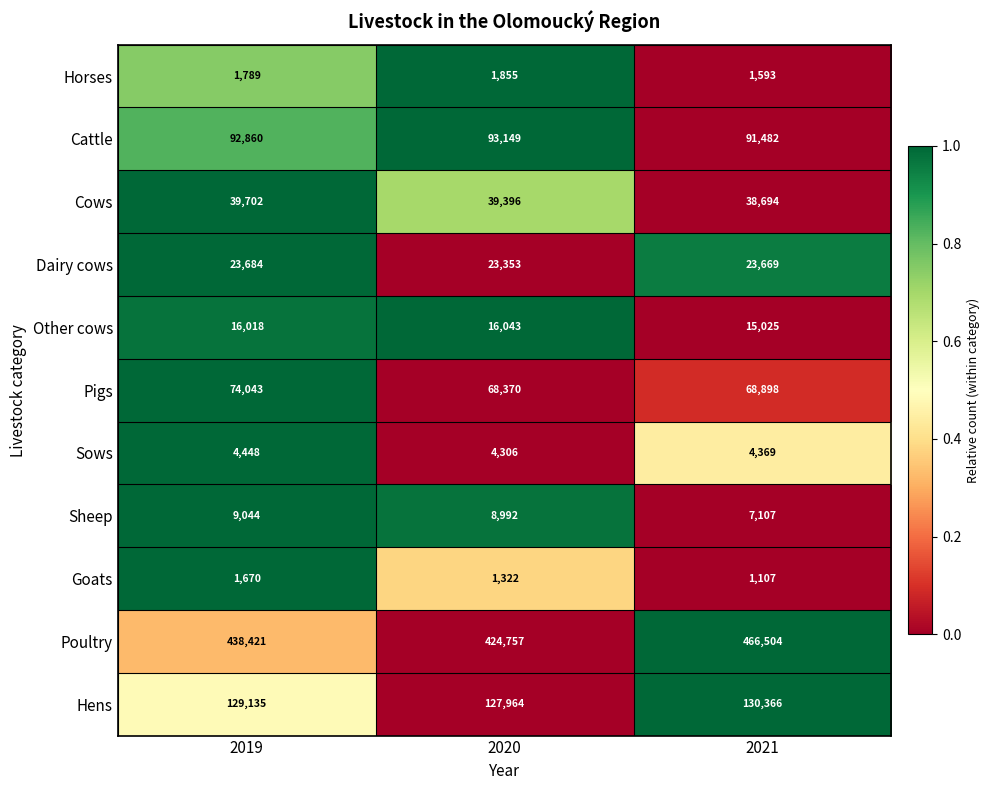

At 2019, list the series in order from largest to smallest.

Poultry, Hens, Cattle, Pigs, Cows, Dairy cows, Other cows, Sheep, Sows, Horses, Goats